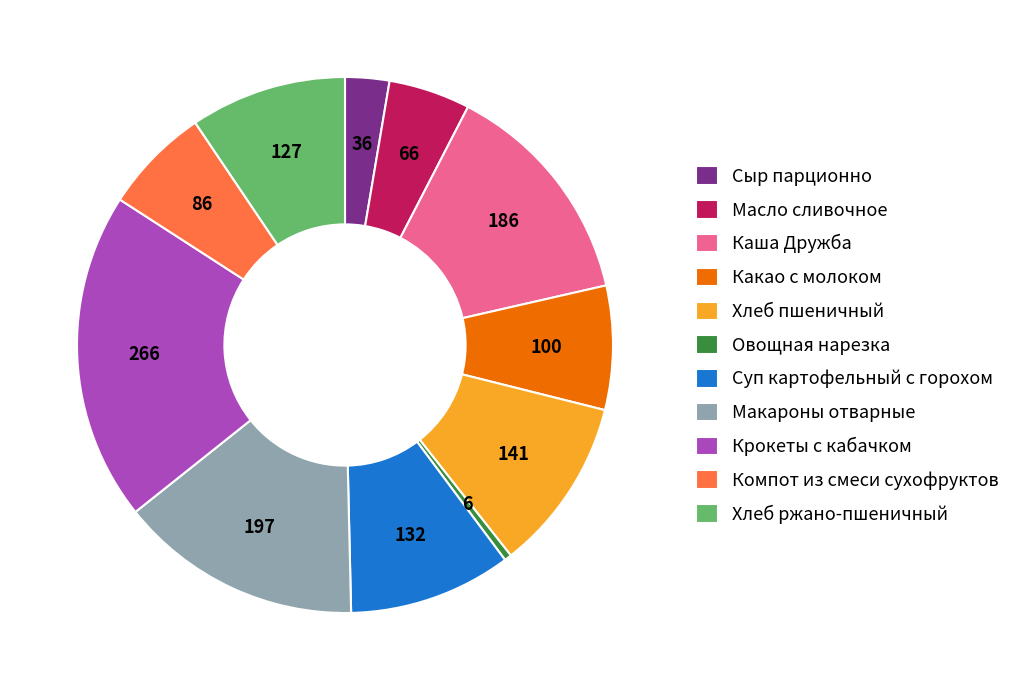

Is there a majority slice in this chart?

No